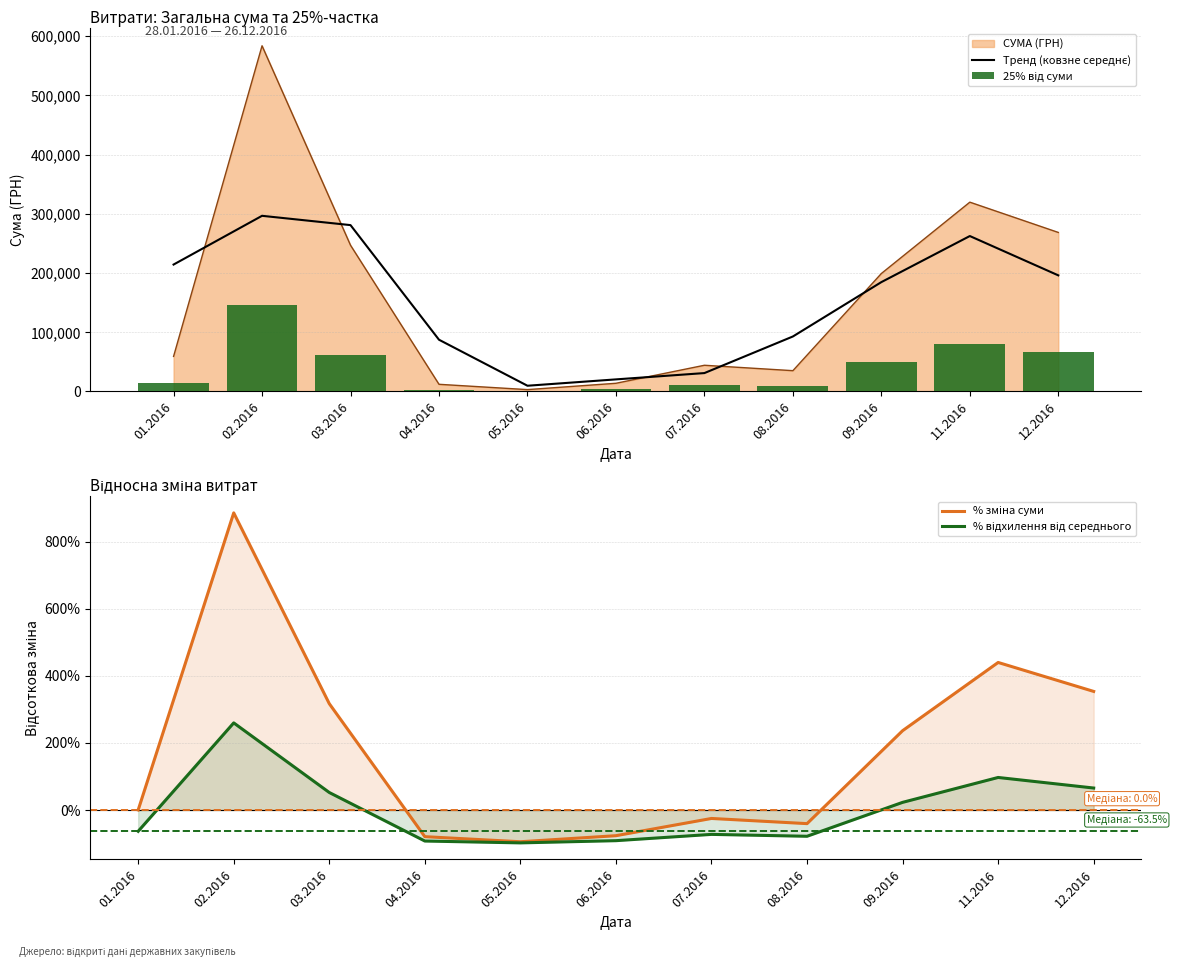

Rank the categories by Тренд (ковзне середнє) value from lowest to highest.

05.2016, 06.2016, 07.2016, 04.2016, 08.2016, 09.2016, 12.2016, 01.2016, 11.2016, 03.2016, 02.2016